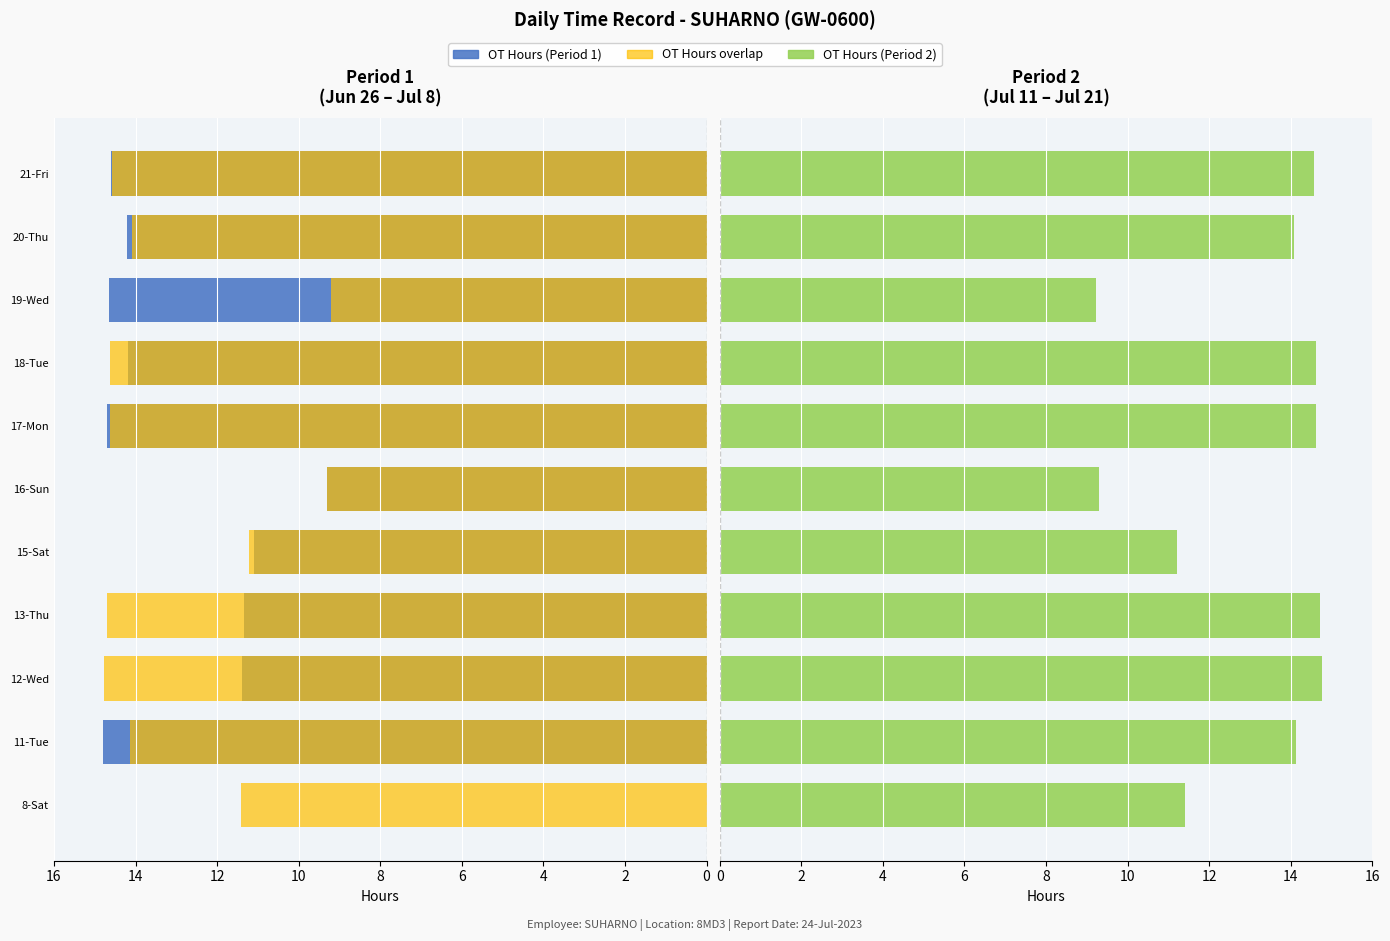

What is the total value across all series at 9?

42.4